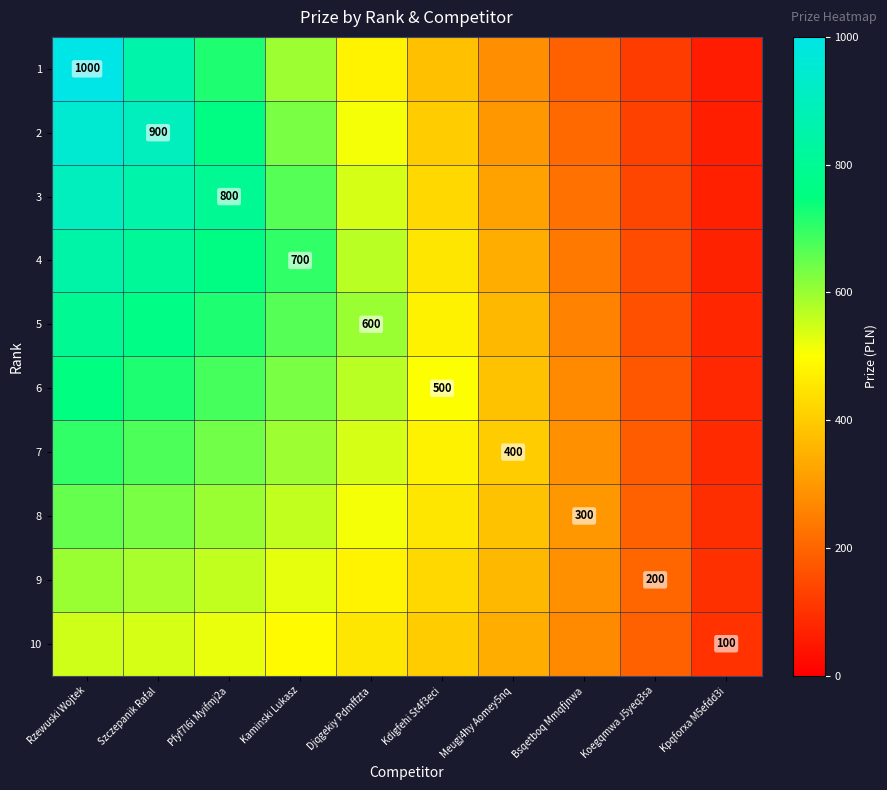

At which label is 3 closest to 482?

Kdigfehi St4f3eci